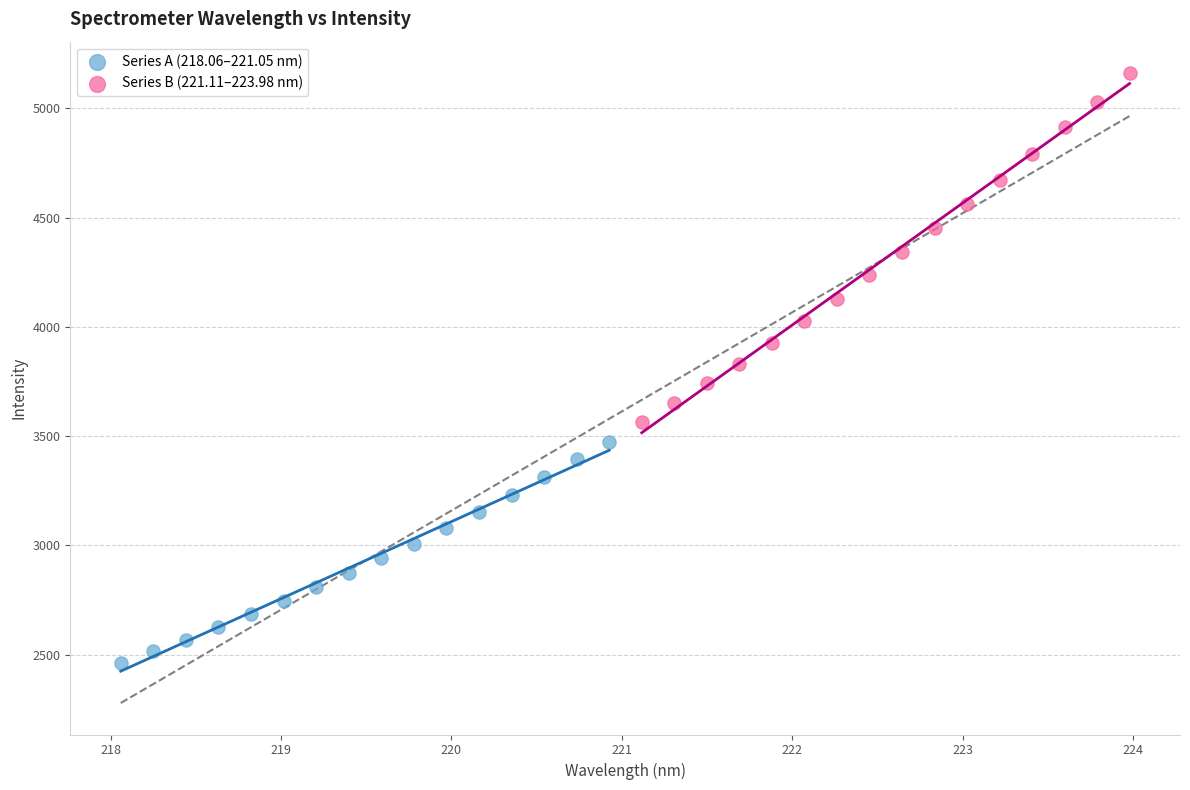

Which series has the widest spread of Y values?

Series B (221.11–223.98 nm)